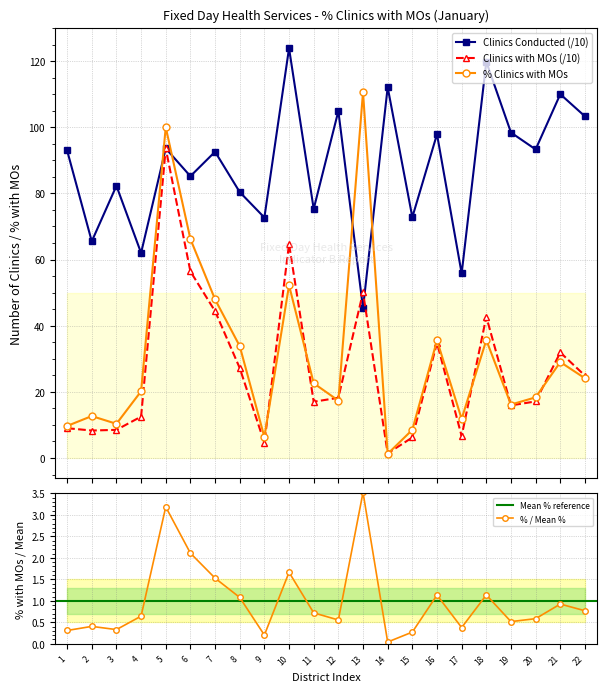

How many series are shown in this chart?

3